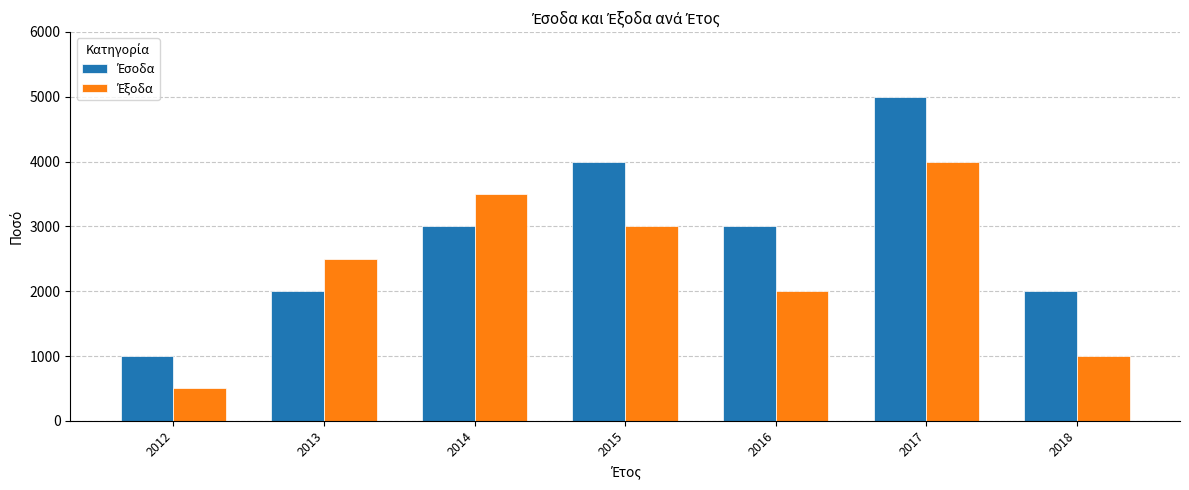

At which category does the chart reach its minimum across all series?

2012